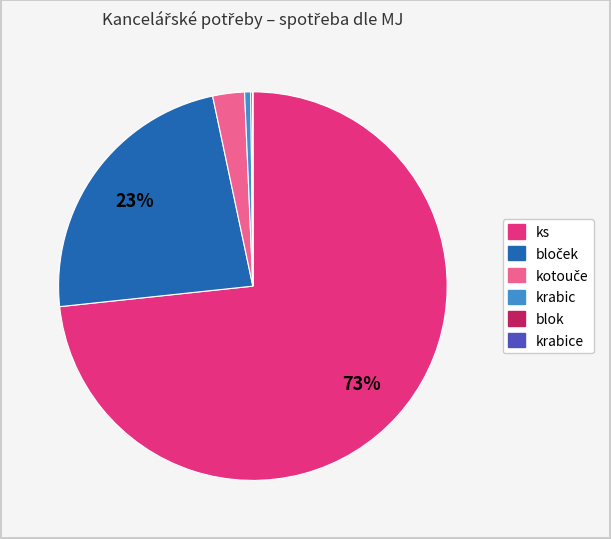

Is there any slice that represents more than half of the pie?

Yes